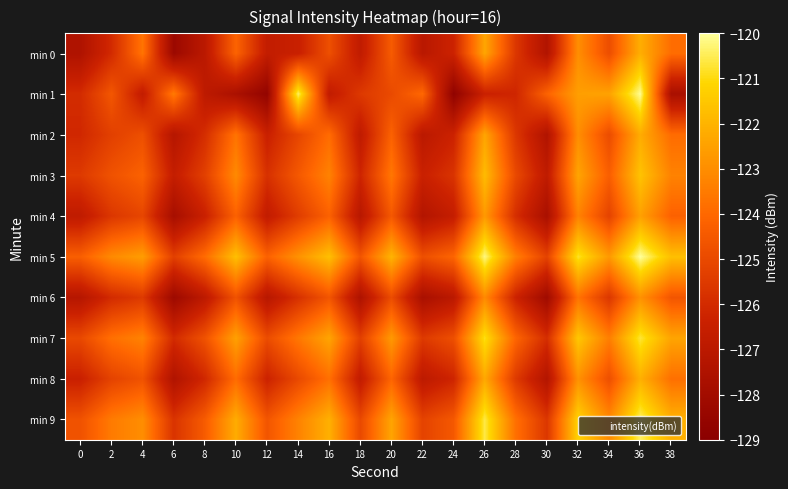

Which category has the highest value across all series?

36